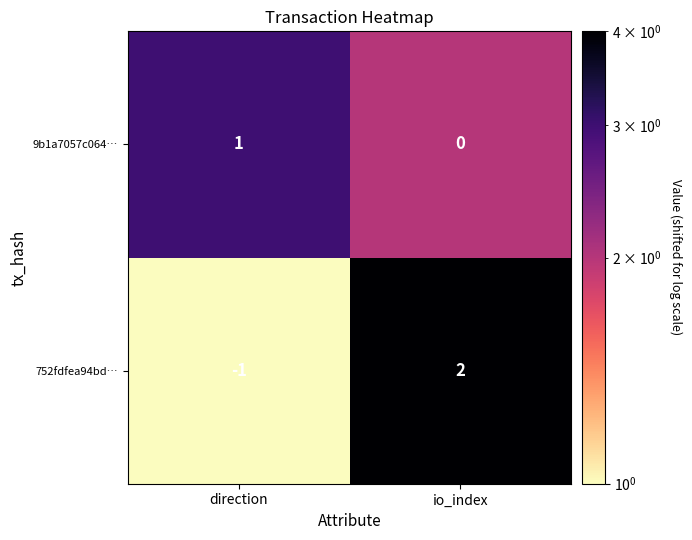

What is the difference between the maximum and minimum values in the 752fdfea94bd… series?

3